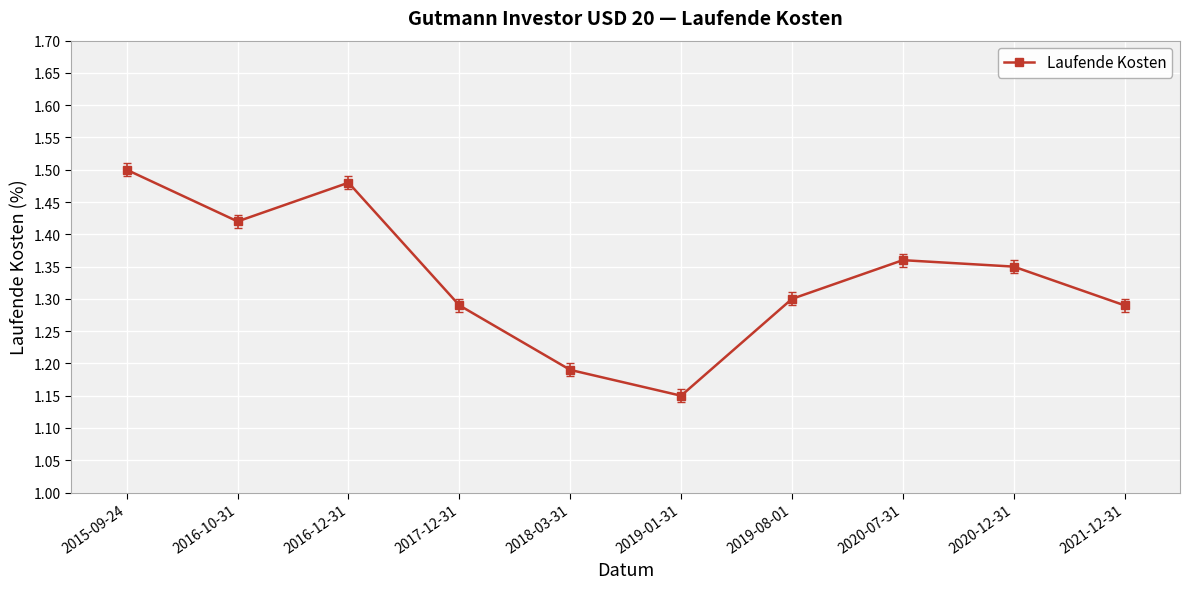

How many lines are shown in the chart?

1